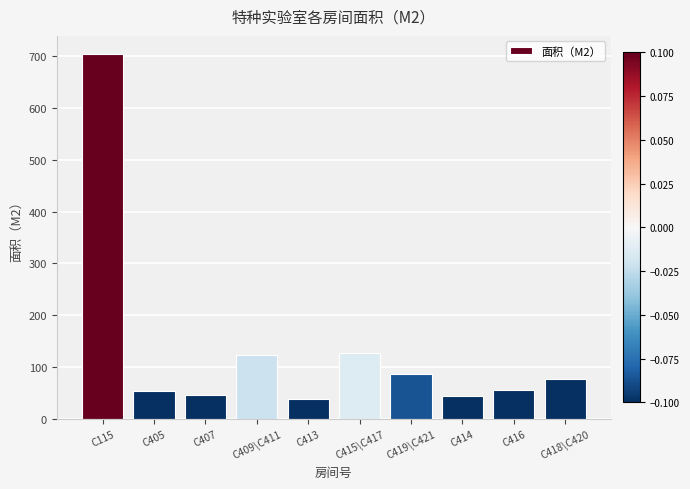

Which has a higher value, C419\C421 or C416?

C419\C421